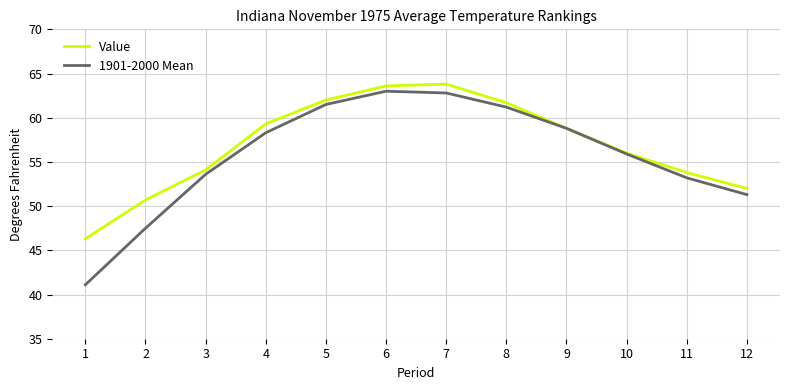

Is the value of Value at 9 greater than the value of 1901-2000 Mean at 1?

Yes